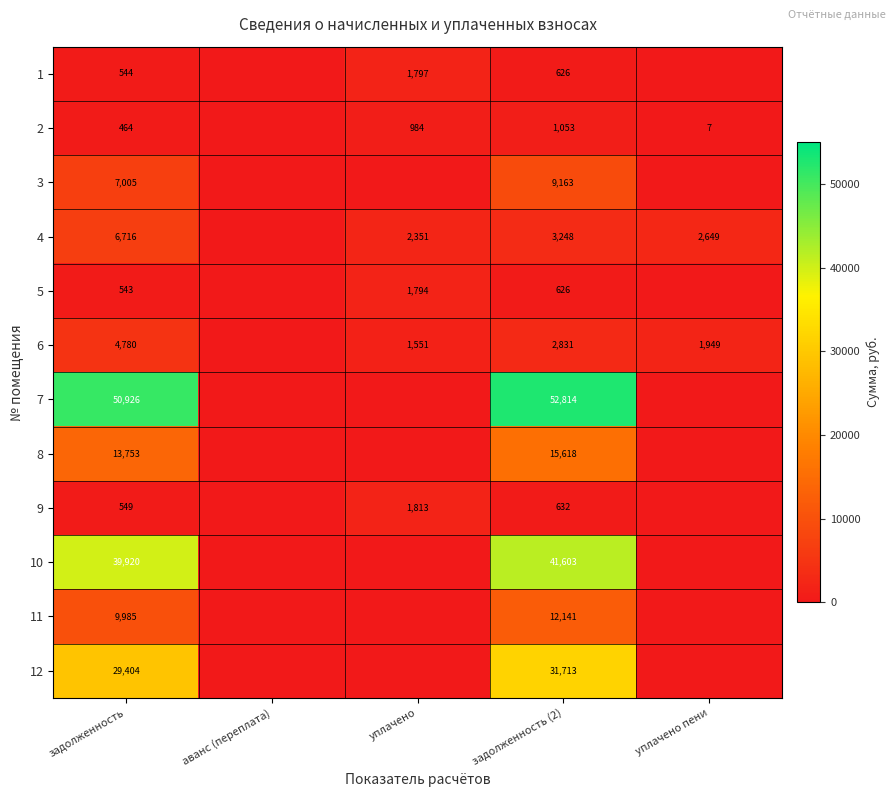

The 8 series shows 13753 at задолженность. True or false?

True